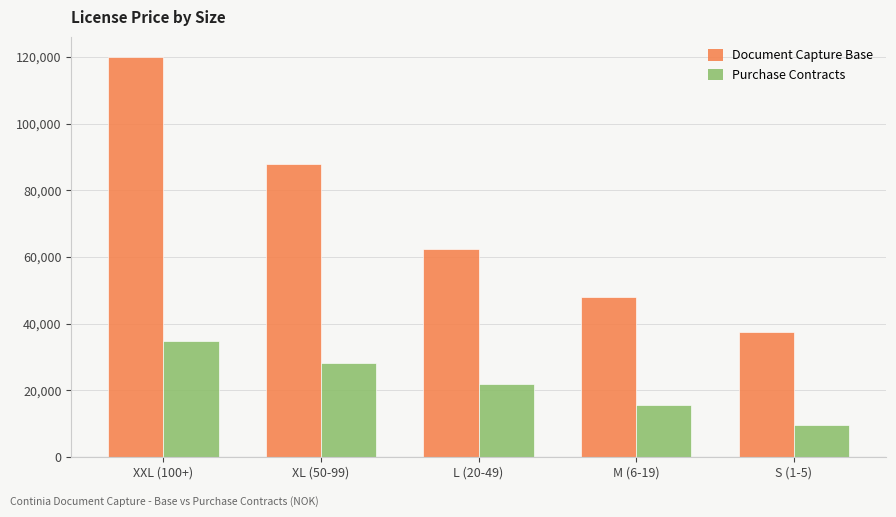

What is the maximum value shown in the chart?

120000